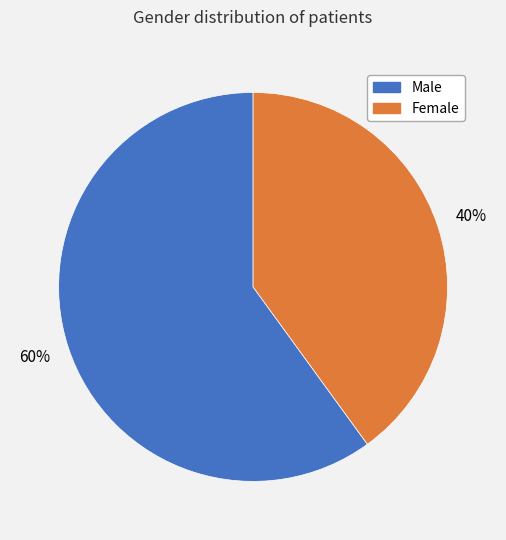

Is it true that Female is 40% of the pie?

True